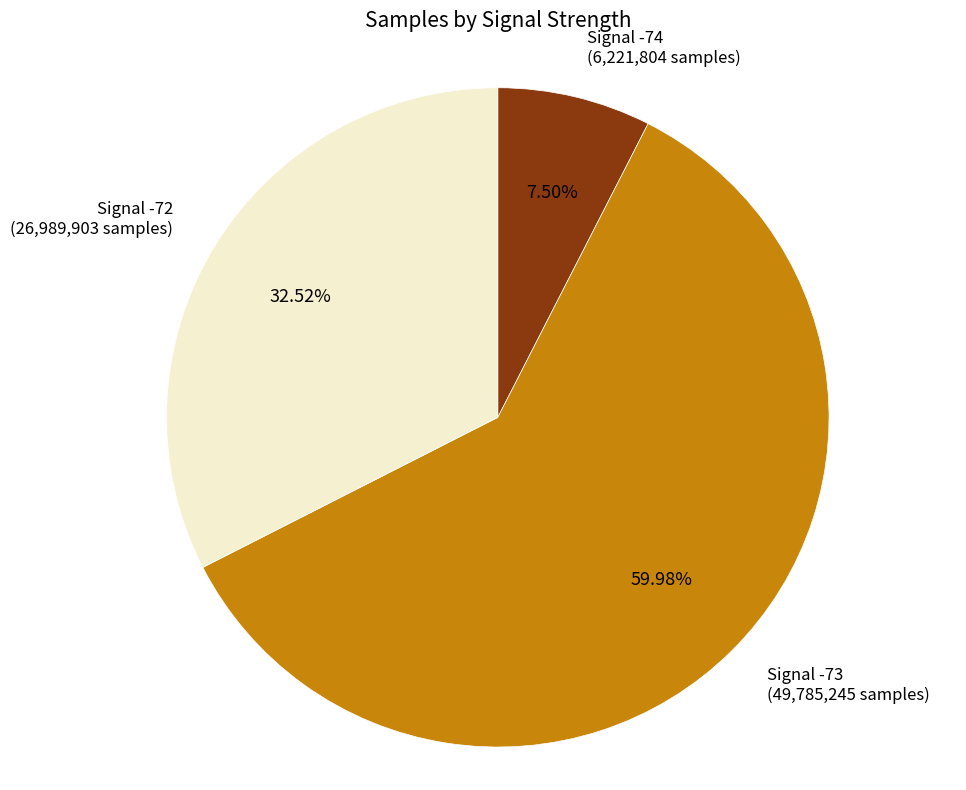

Which slice represents more than half of the pie?

Signal -73